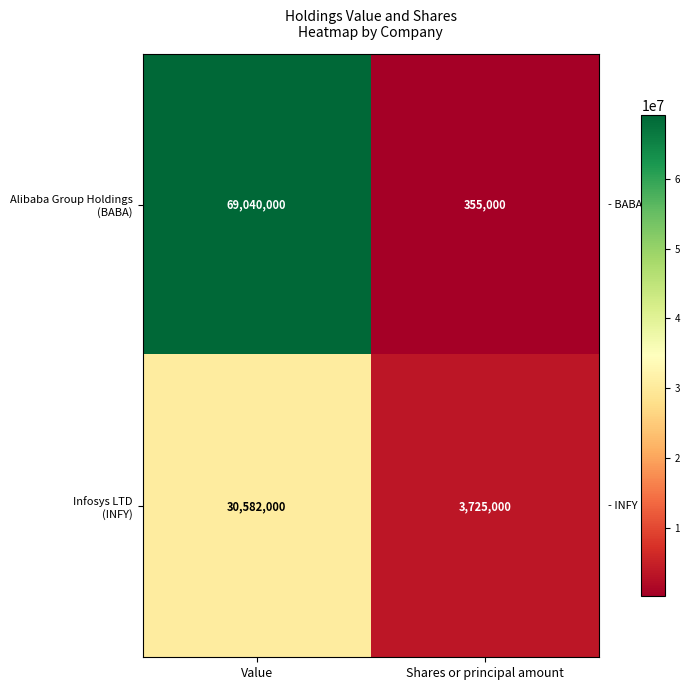

What is the difference between the highest and lowest values at Shares or principal amount?

3370000